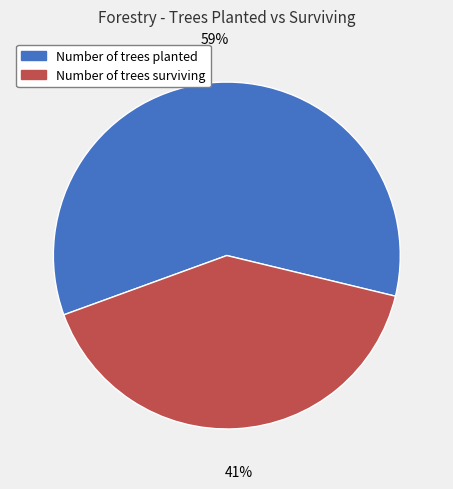

Which slice represents more than half of the pie?

Number of trees planted